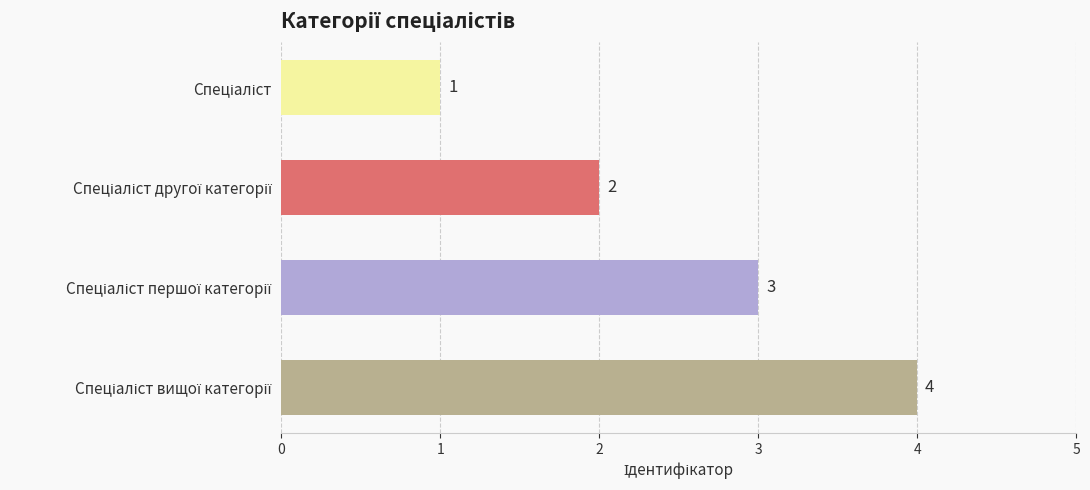

What is the difference between the maximum and minimum values?

3